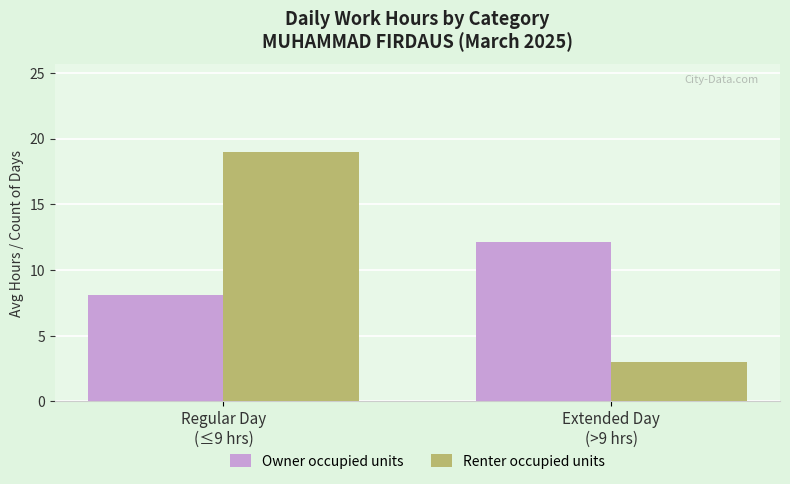

What is the total value across all series at Extended Day
(>9 hrs)?

15.1